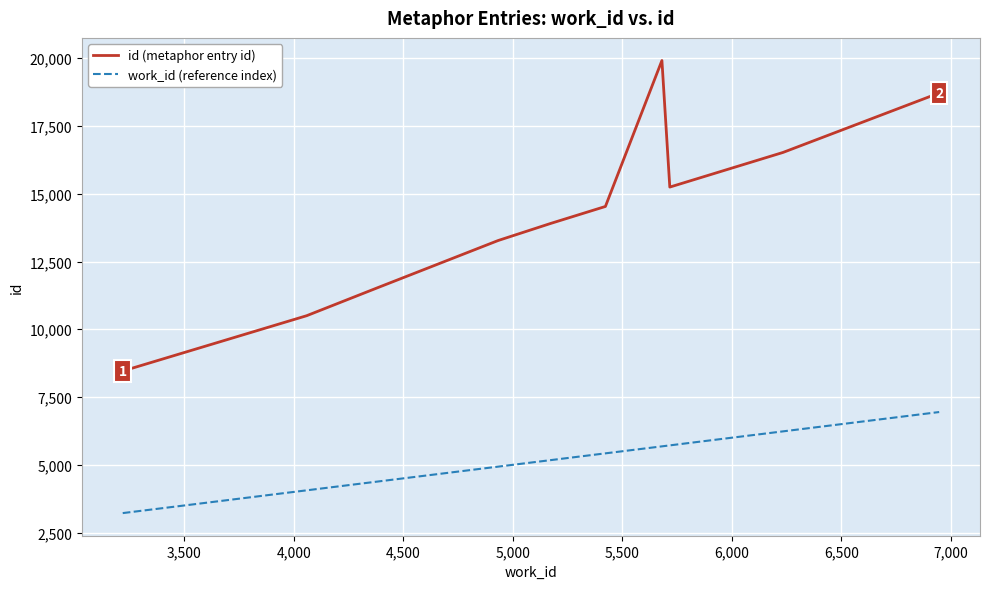

How many interior local valleys does the id (metaphor entry id) series have?

1